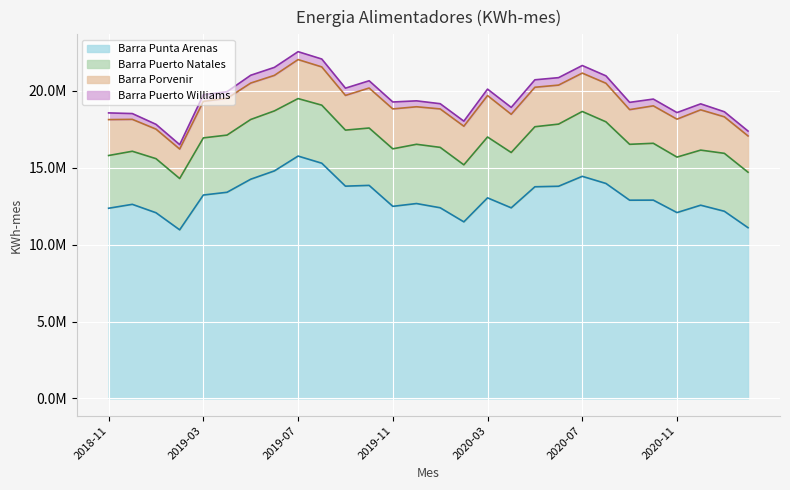

At which category does Barra Porvenir reach its first local valley?

2019-02